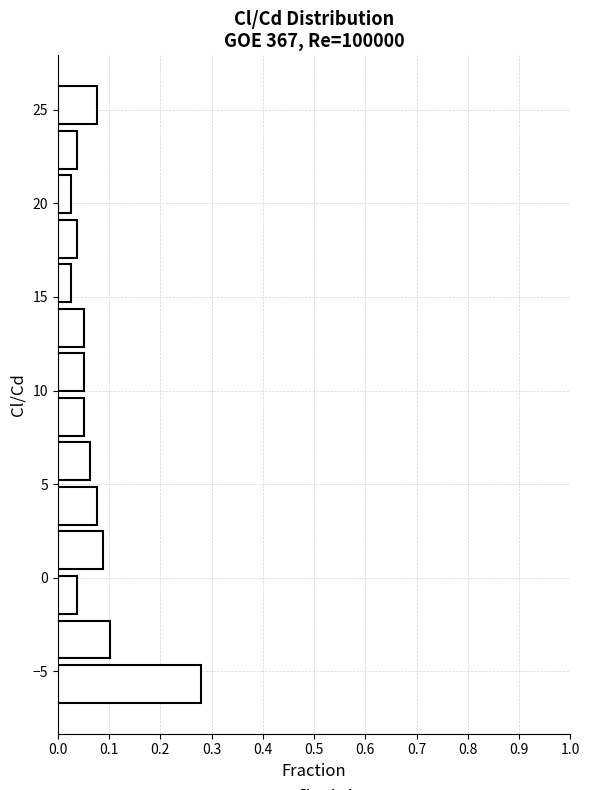

Which range on the y-axis has the longest bar?

-7.0 to -4.5